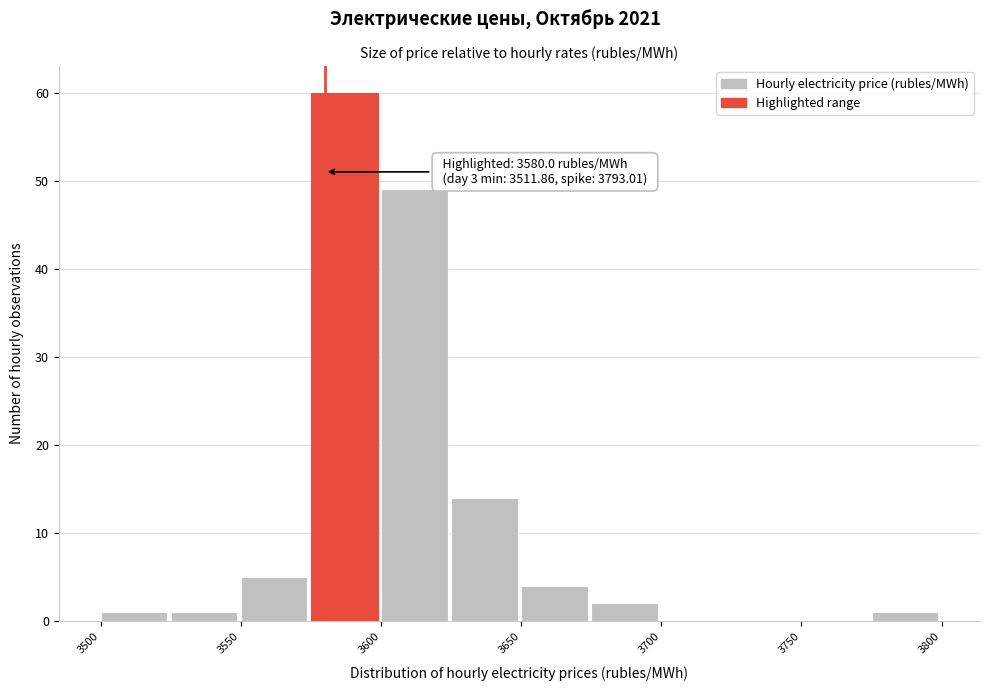

Over which range of the x-axis is the bar tallest?

3575 to 3600